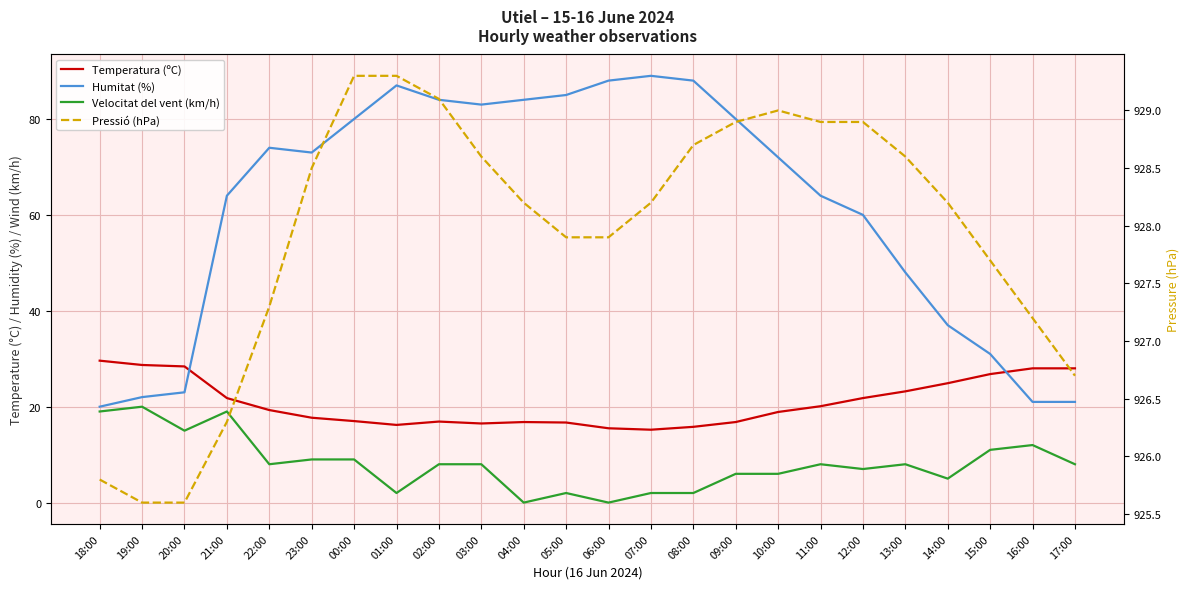

Where do Humitat (%) and Temperatura (ºC) first cross each other?

20:00 and 21:00